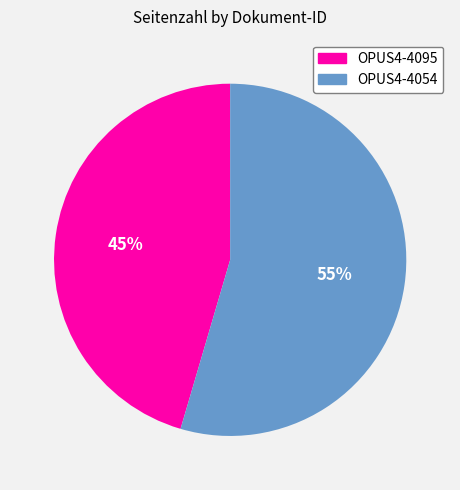

Is it true that OPUS4-4054 is 47% of the pie?

False